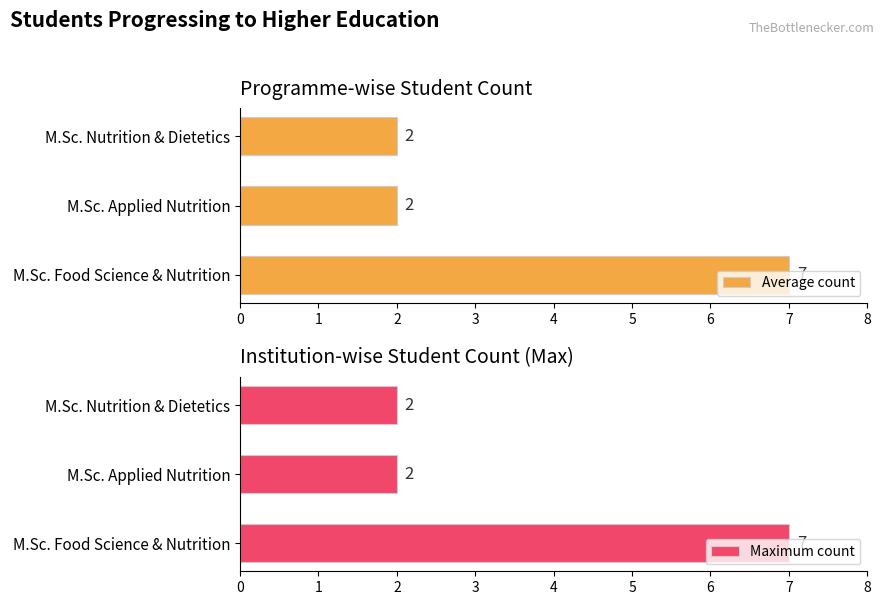

What is the difference between the maximum and minimum values in the Average count series?

5